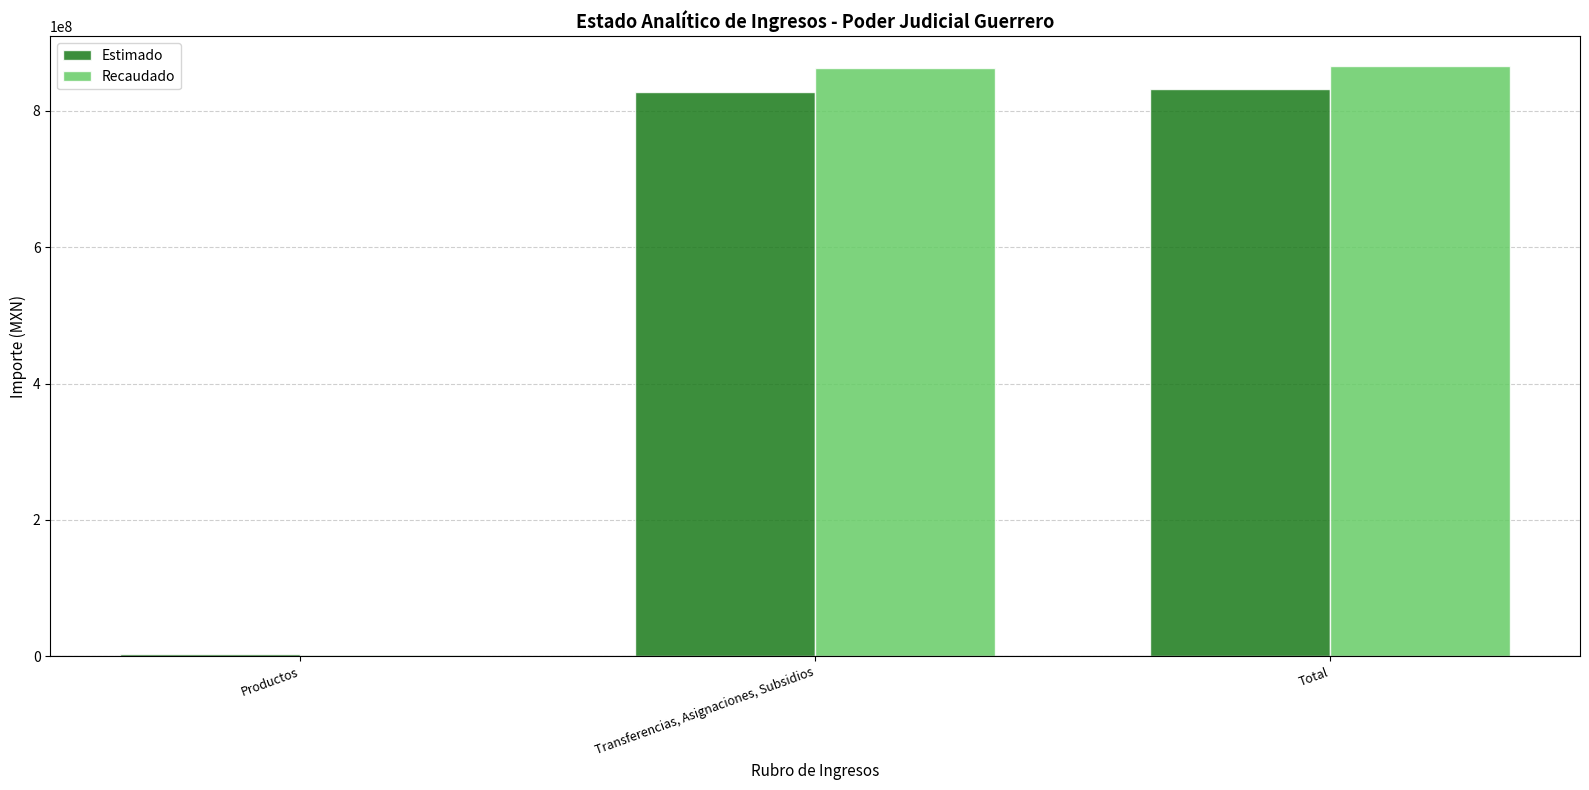

What is the maximum value shown in the chart?

865785765.0